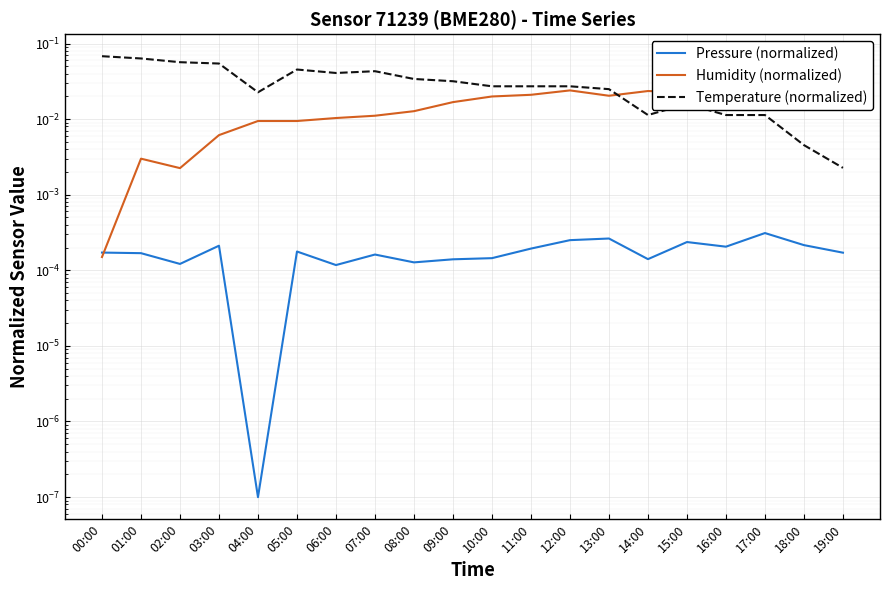

Rank the series by their maximum value, from lowest to highest.

Pressure (normalized), Humidity (normalized), Temperature (normalized)